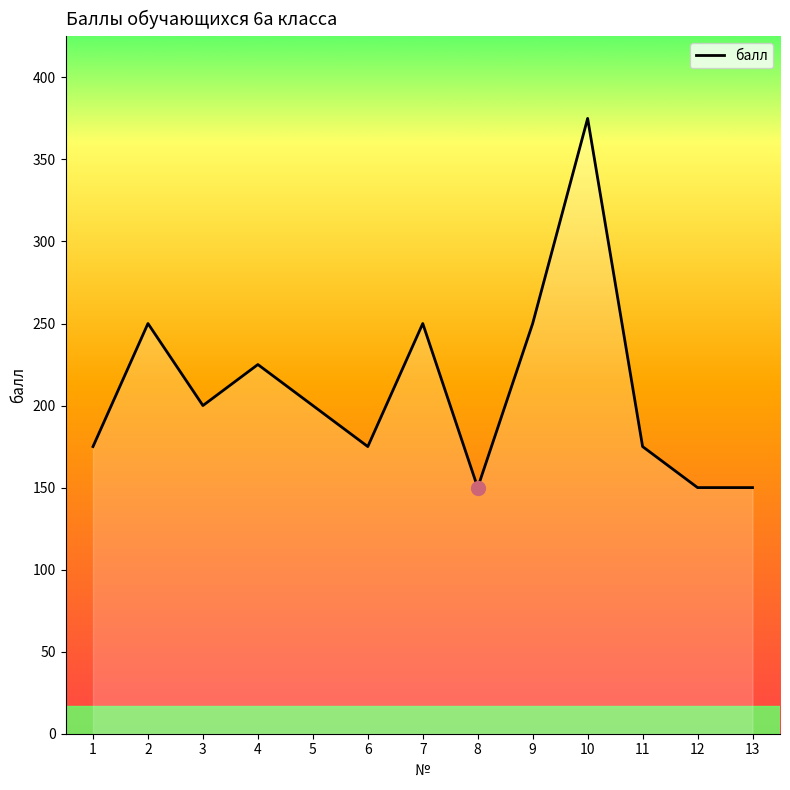

What is the sum of all values?

2725